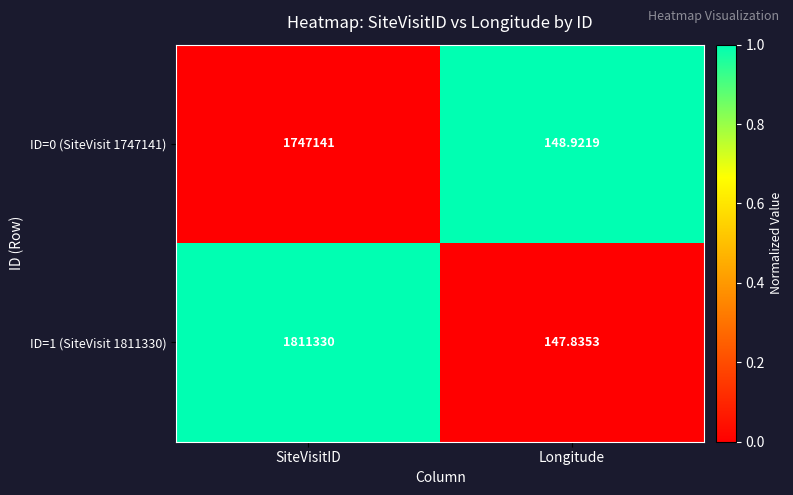

How many categories are shown in the chart?

2